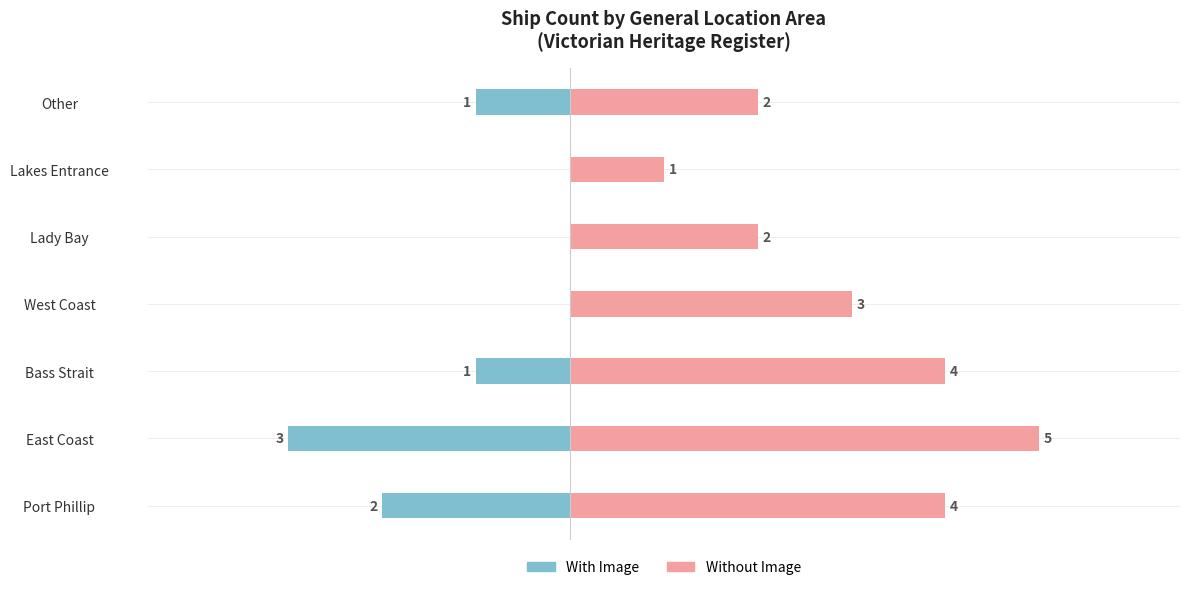

What are all the series names shown in the legend?

With Image, Without Image